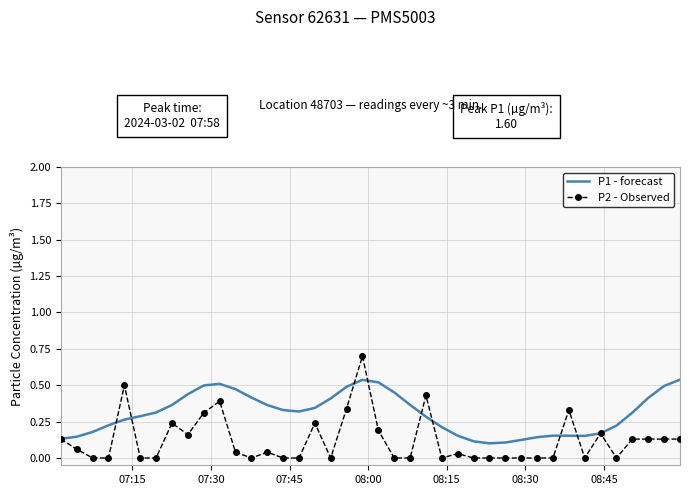

What is the greatest value displayed?

0.7